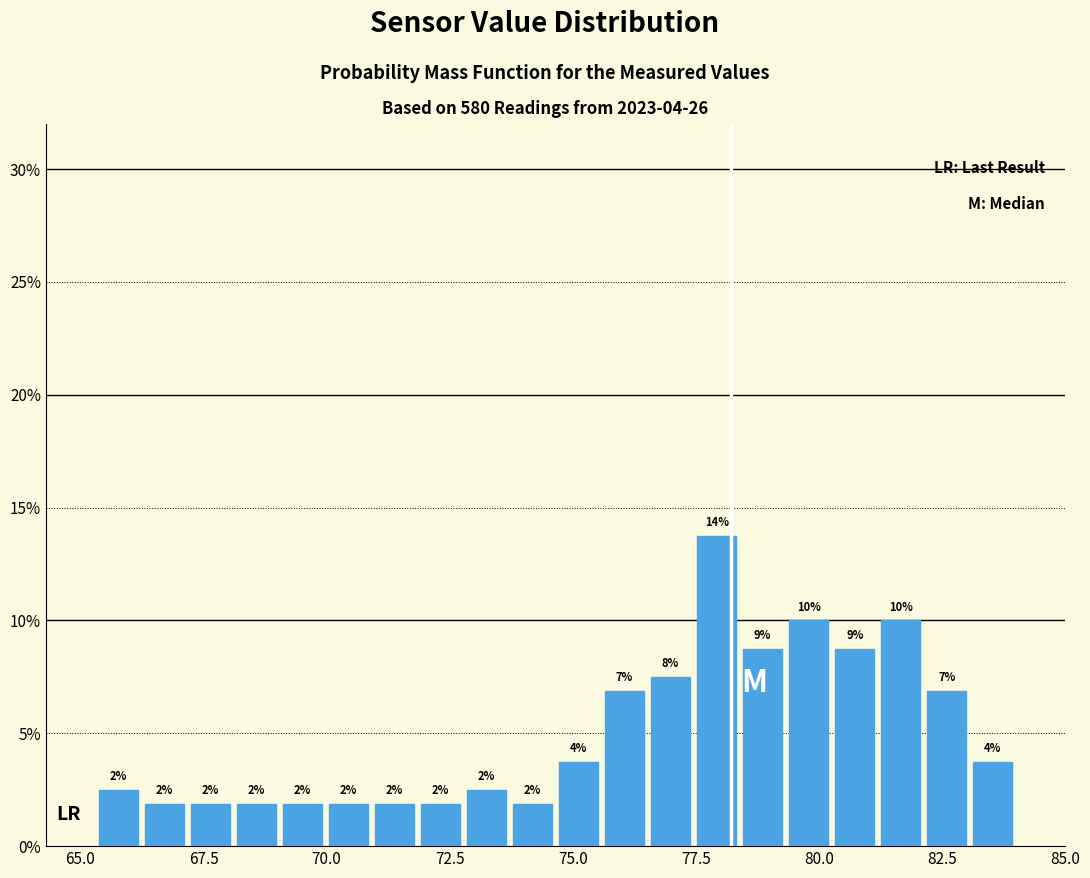

Around what value on the x-axis is the tallest bar? Give the approximate position of its centre, as read against the axis.

78.0